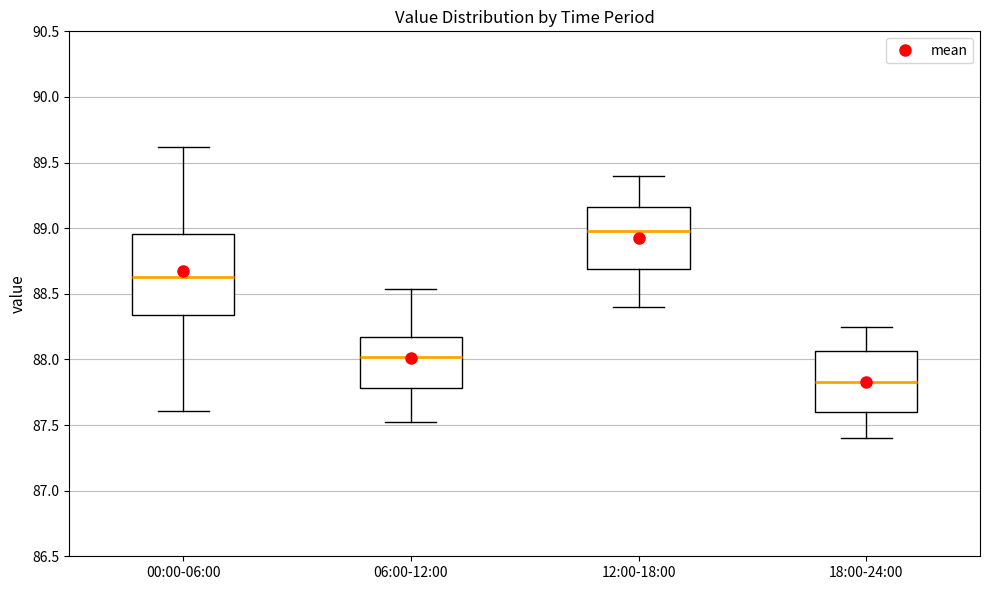

Where does the lower whisker of the box for 06:00-12:00 end on the y-axis? The values are not printed on the chart, so give them approximately, as read against the axis.

87.50